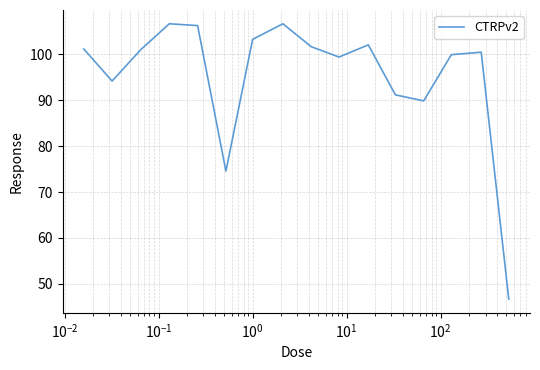

What is the difference between the maximum and minimum values?

60.0